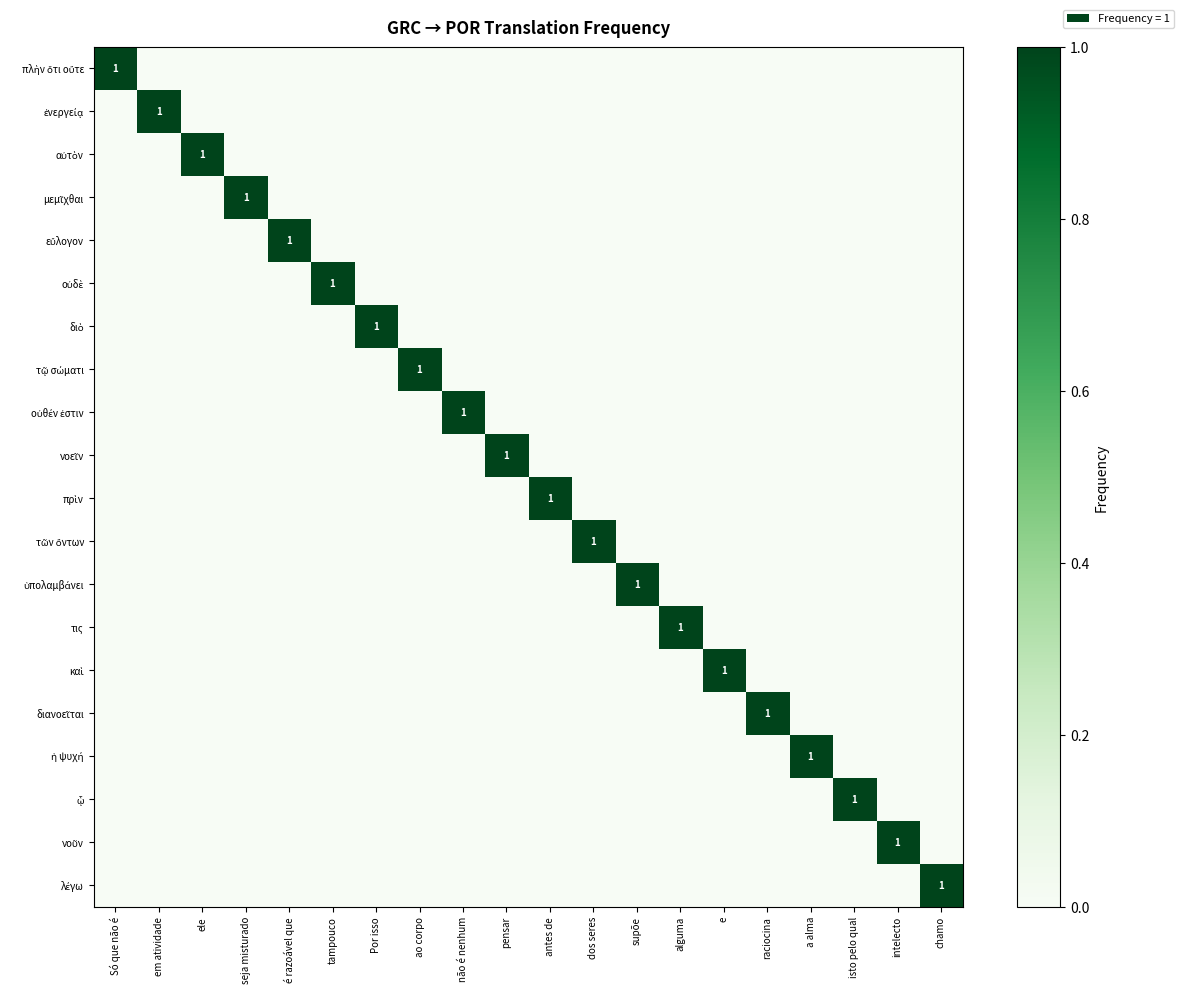

Count the number of categories in the chart.

20